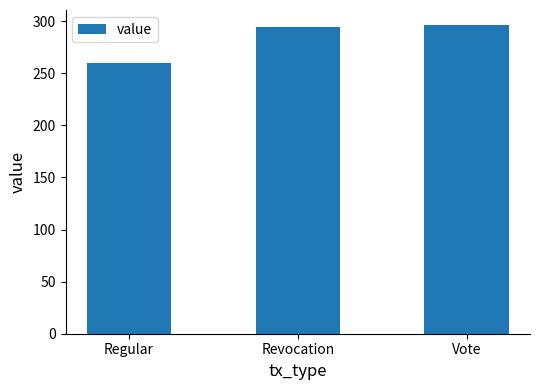

What is the change in value from Regular to Vote?

+36.1